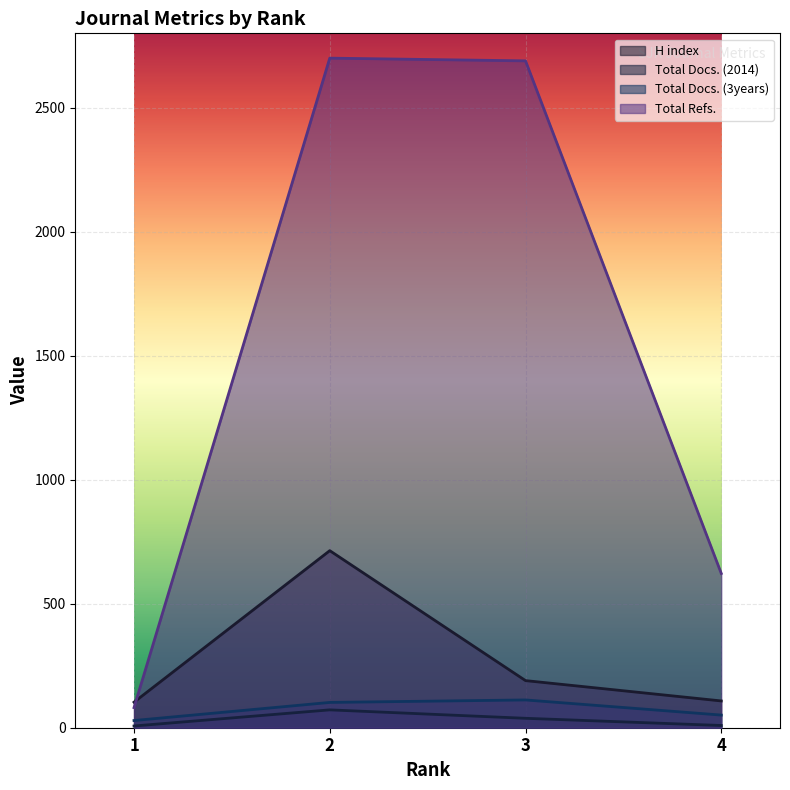

True or false: Total Docs. (3years) and Total Refs. cross at least once.

False